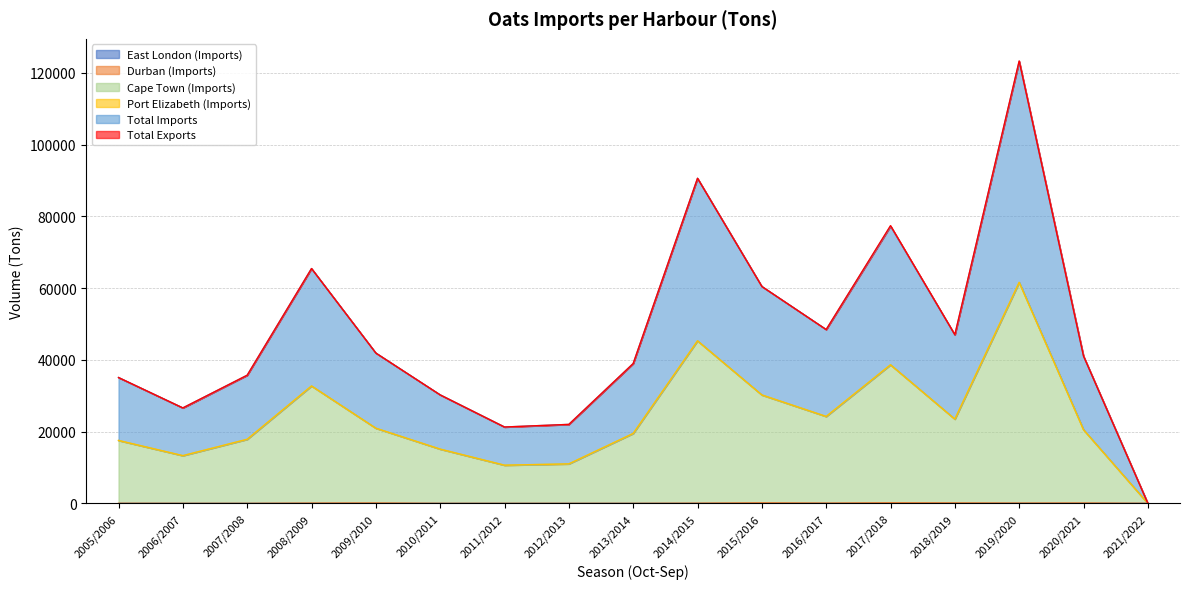

True or false: Total Imports and Durban (Imports) cross at least once.

False